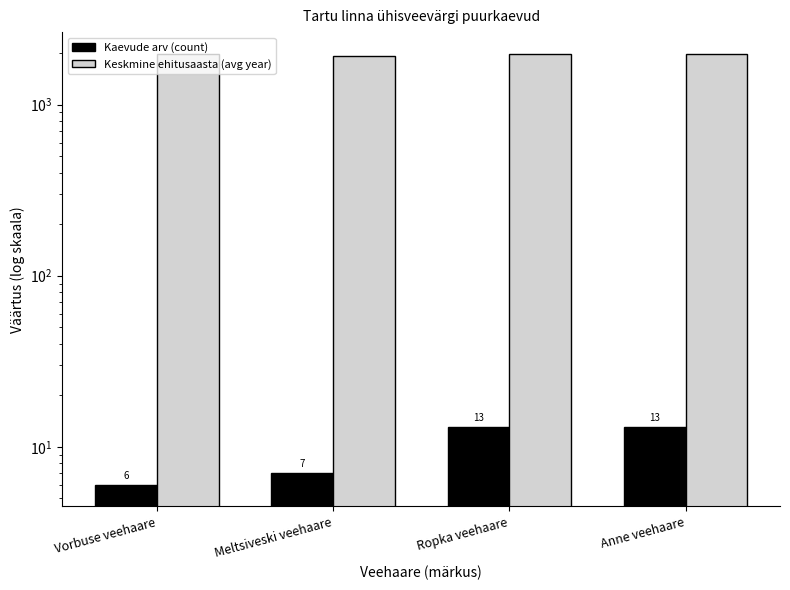

What is the label of the 2nd bar from the left?

Meltsiveski veehaare